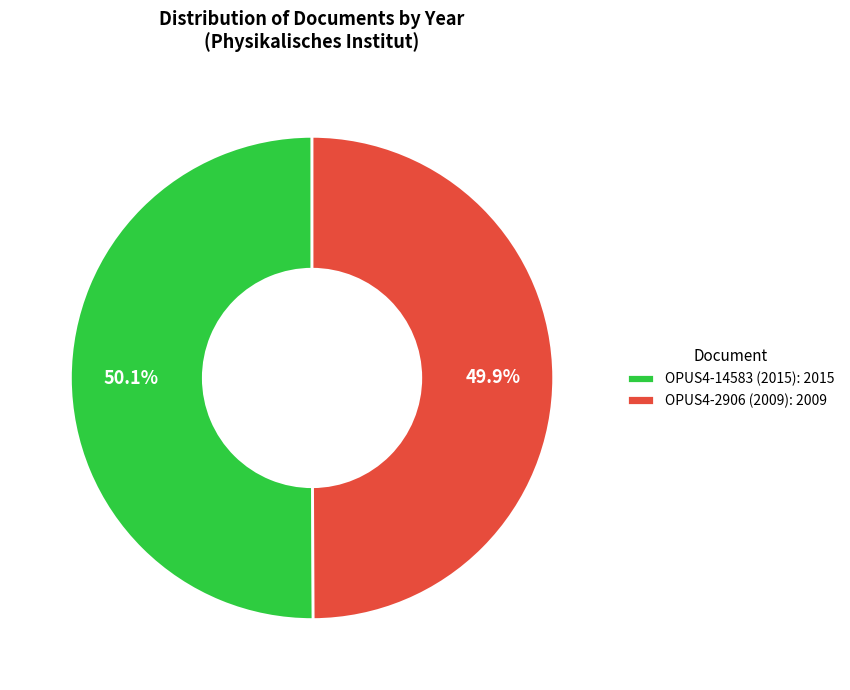

What percentage is NOT represented by OPUS4-2906 (2009): 2009?

50.1%